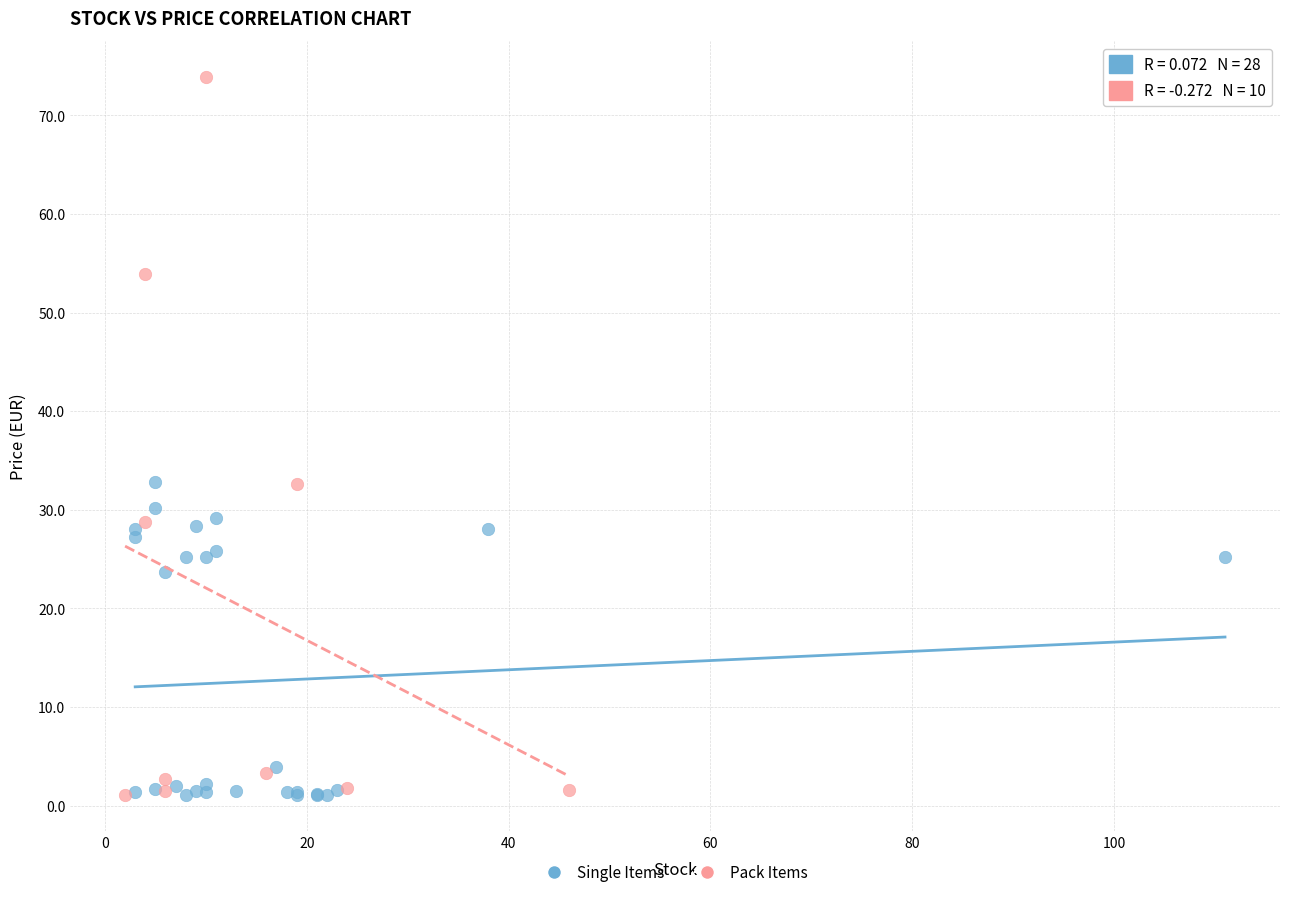

Which series has the widest spread of Y values?

Pack Items